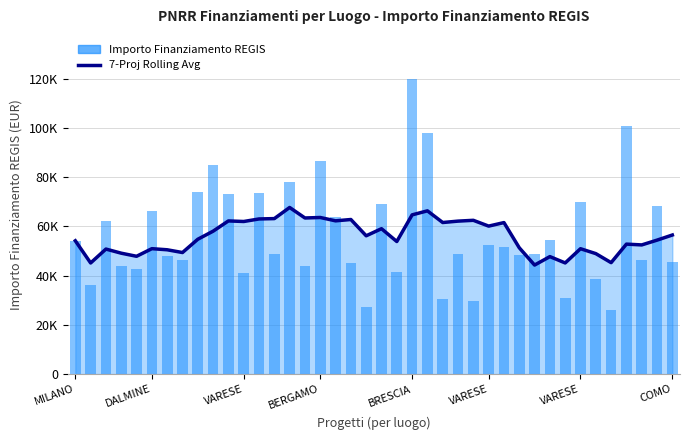

Which series has the largest total across all categories?

Importo Finanziamento REGIS